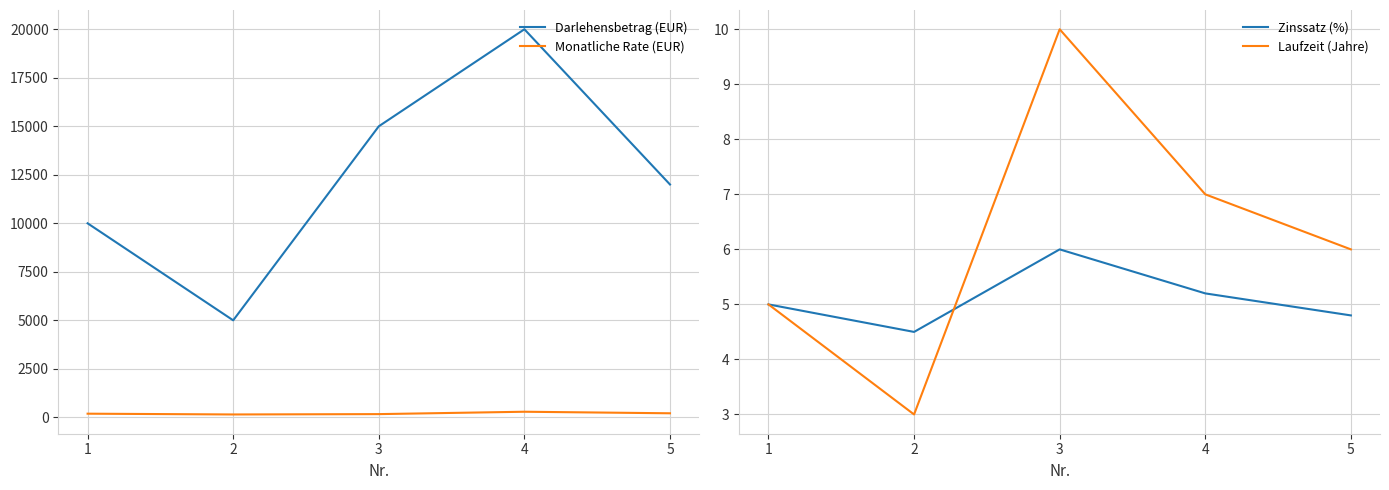

What is the difference between the maximum and minimum values in the Laufzeit (Jahre) series?

7.0